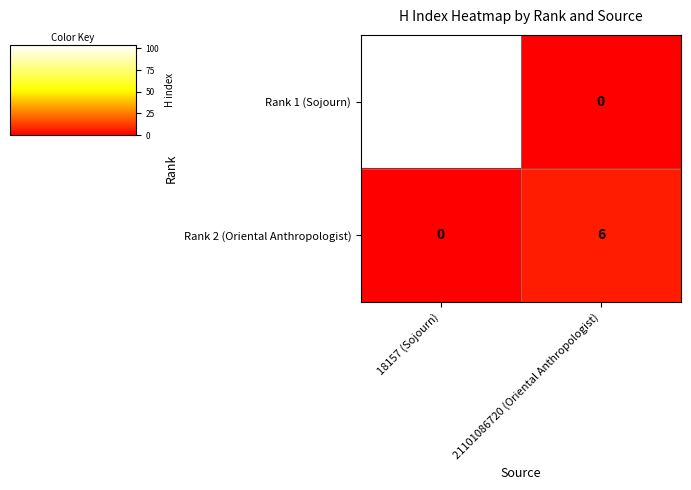

At which category does the chart reach its peak across all series?

18157 (Sojourn)